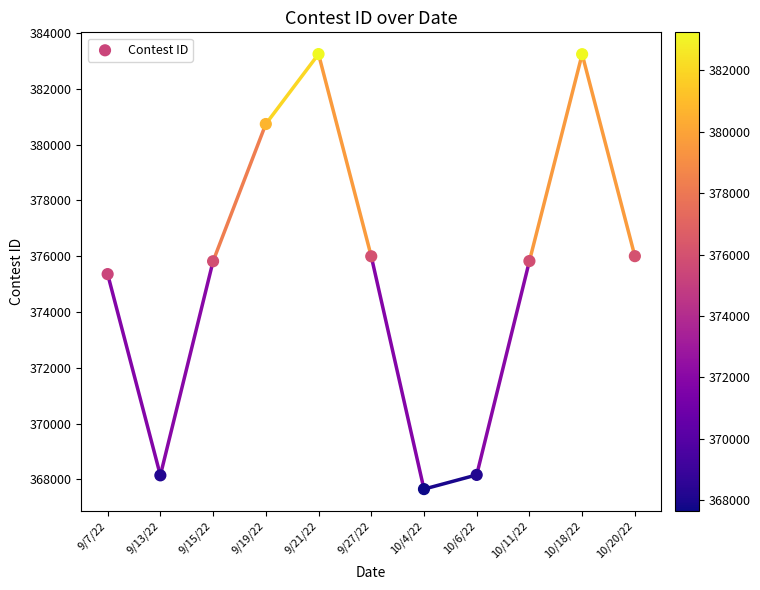

What is the average Y value?

375469